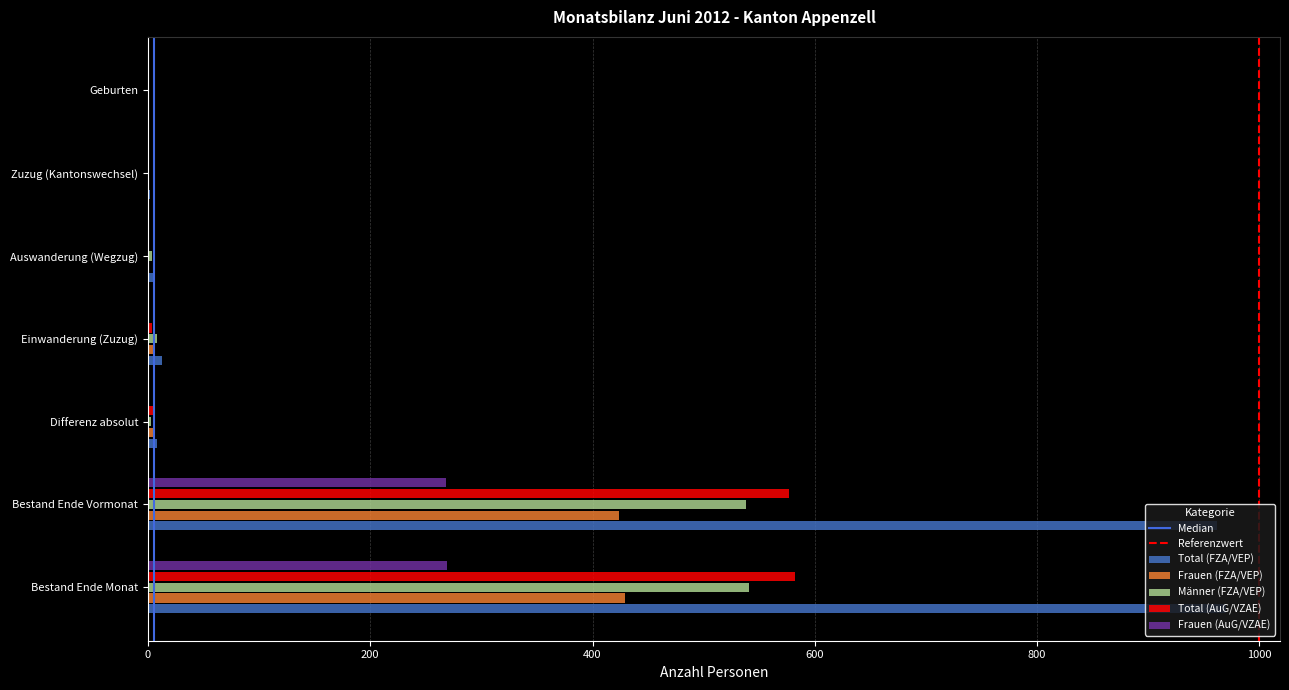

How many categories are shown in the chart?

7